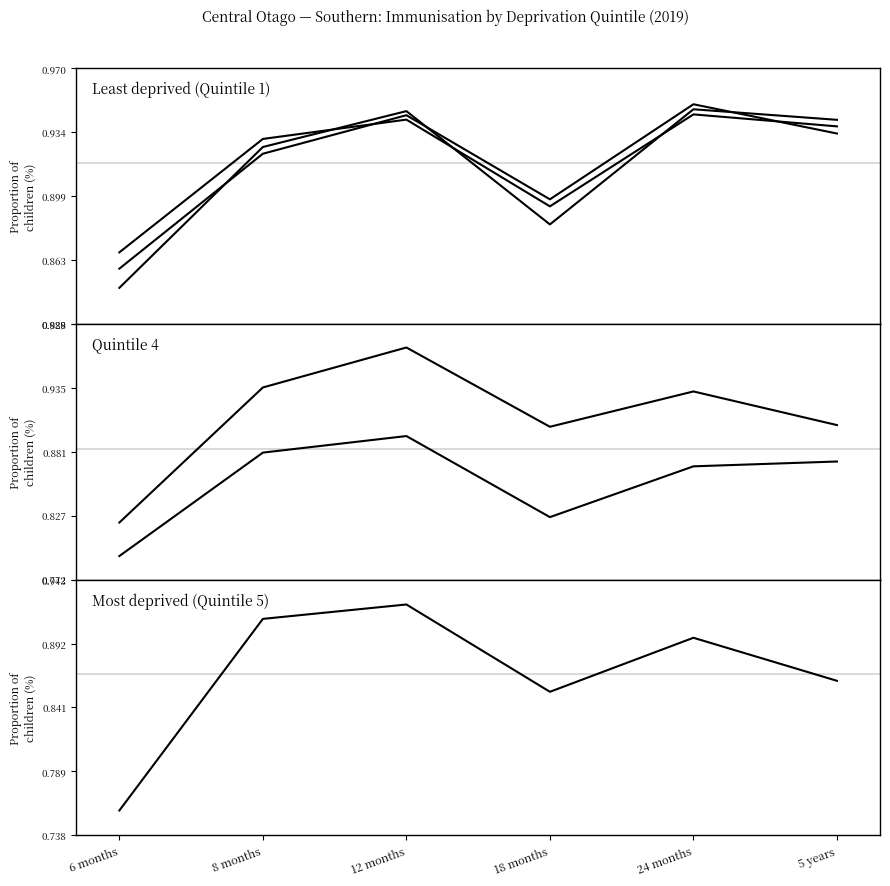

At how many categories does at least one series exceed 0?

6